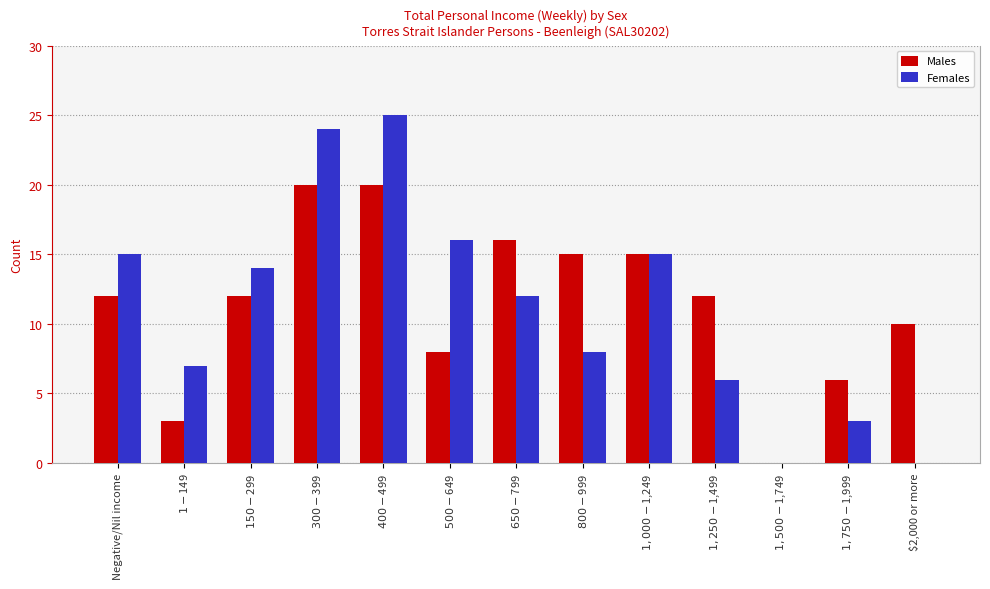

Reading left to right, list all the values displayed in this chart.

Males: Negative/Nil income=12	$1-$149=3	$150-$299=12	$300-$399=20	$400-$499=20	$500-$649=8	$650-$799=16	$800-$999=15	$1,000-$1,249=15	$1,250-$1,499=12	$1,500-$1,749=0	$1,750-$1,999=6	$2,000 or more=10
Females: Negative/Nil income=15	$1-$149=7	$150-$299=14	$300-$399=24	$400-$499=25	$500-$649=16	$650-$799=12	$800-$999=8	$1,000-$1,249=15	$1,250-$1,499=6	$1,500-$1,749=0	$1,750-$1,999=3	$2,000 or more=0